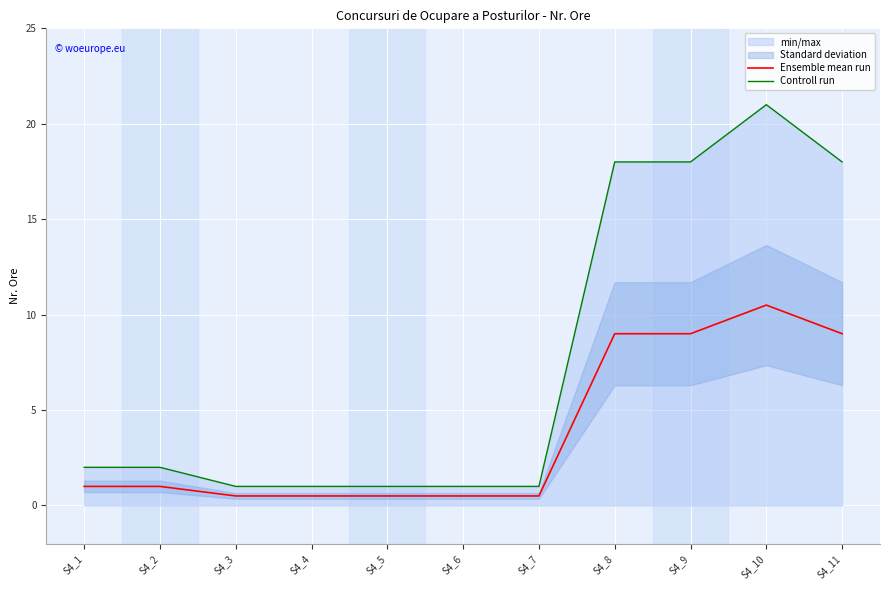

Reading left to right, transcribe all the data shown in this chart.

Ensemble mean run: S4_1=1.0	S4_2=1.0	S4_3=0.5	S4_4=0.5	S4_5=0.5	S4_6=0.5	S4_7=0.5	S4_8=9.0	S4_9=9.0	S4_10=10.5	S4_11=9.0
Controll run: S4_1=2.0	S4_2=2.0	S4_3=1.0	S4_4=1.0	S4_5=1.0	S4_6=1.0	S4_7=1.0	S4_8=18.0	S4_9=18.0	S4_10=21.0	S4_11=18.0